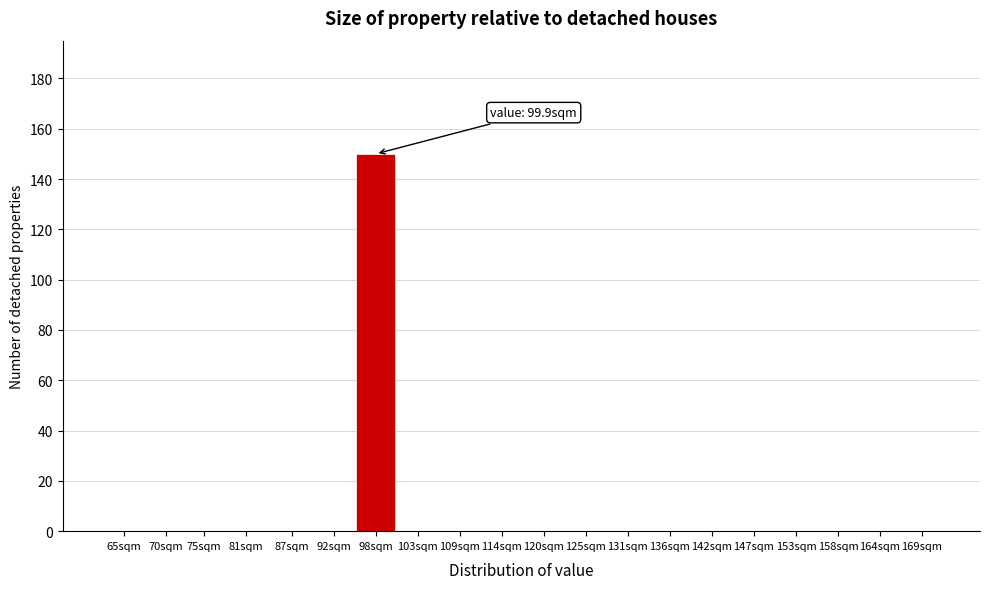

Reading left to right, transcribe all the data shown in this chart.

65sqm=0	70sqm=0	75sqm=0	81sqm=0	87sqm=0	92sqm=0	98sqm=150	103sqm=0	109sqm=0	114sqm=0	120sqm=0	125sqm=0	131sqm=0	136sqm=0	142sqm=0	147sqm=0	153sqm=0	158sqm=0	164sqm=0	169sqm=0